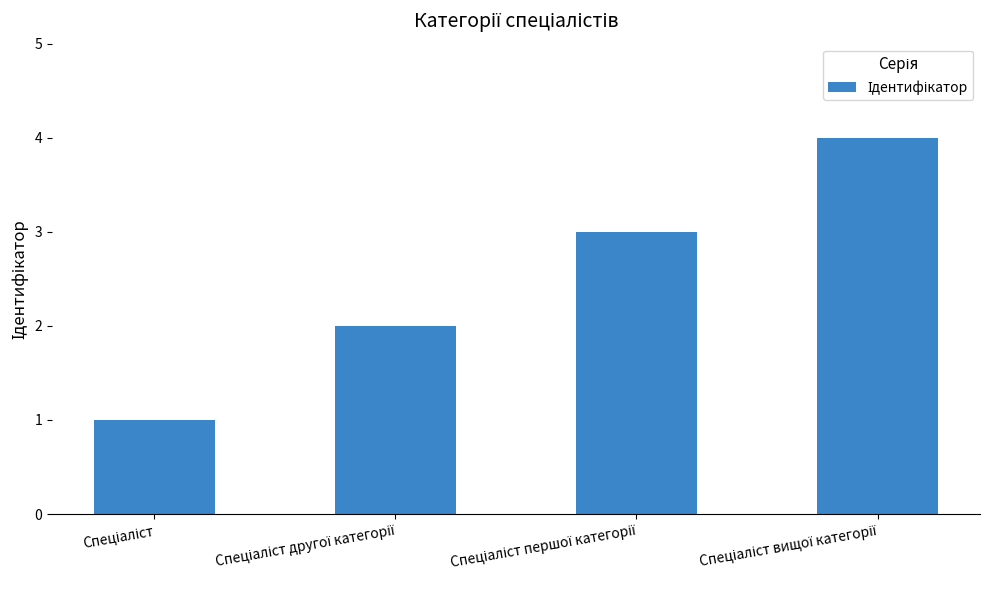

What is the greatest value displayed?

4